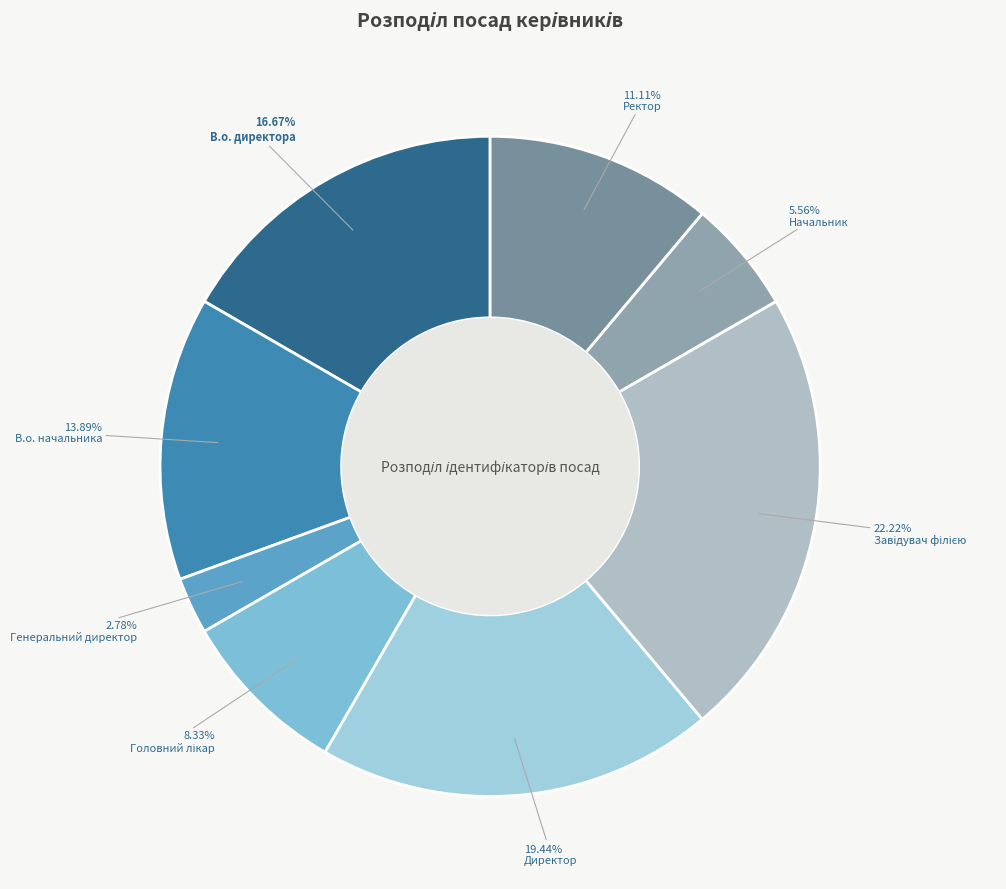

Rank the categories by value from highest to lowest.

Завідувач філією, Директор, В.о. директора, В.о. начальника, Ректор, Головний лікар, Начальник, Генеральний директор